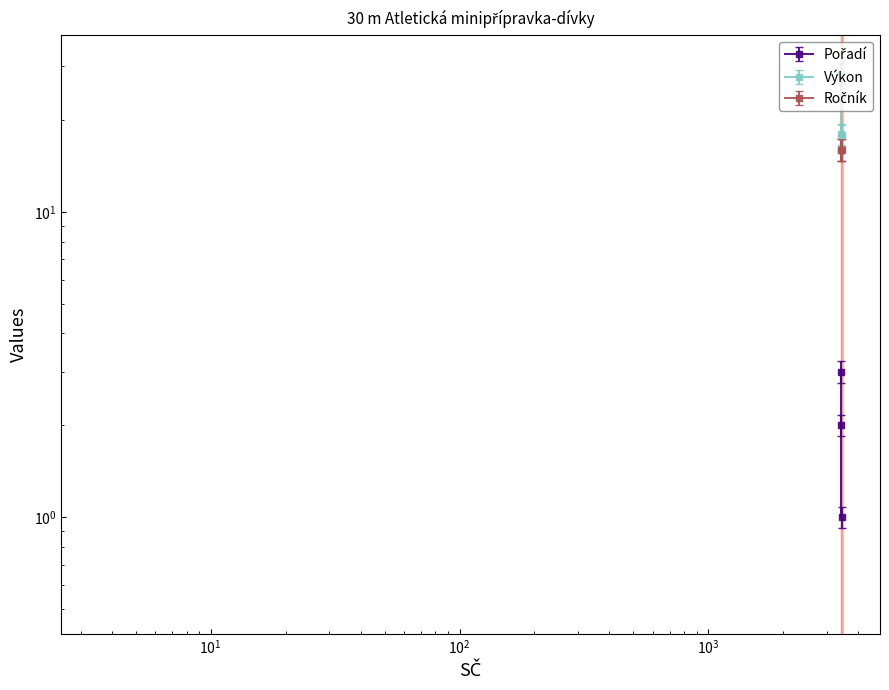

Rank the categories by Pořadí value from lowest to highest.

3450, 3416, 3412